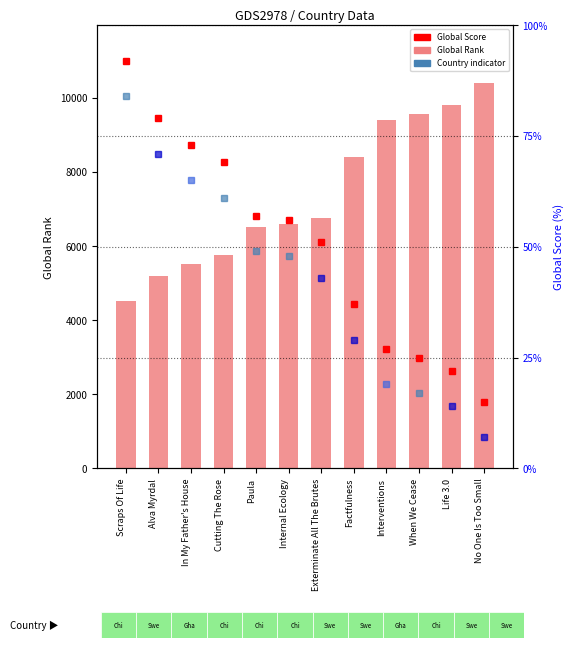

Which has a higher value, Paula or Life 3.0?

Life 3.0